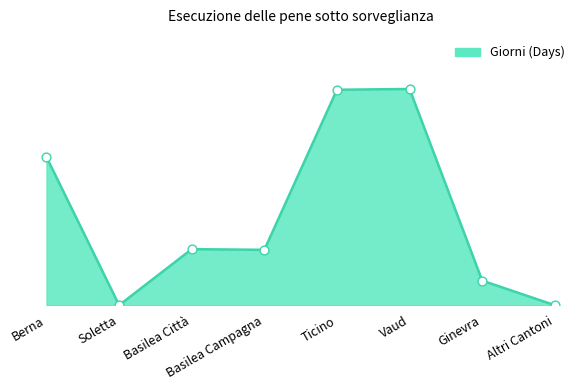

Which has a higher value, Ginevra or Vaud?

Vaud